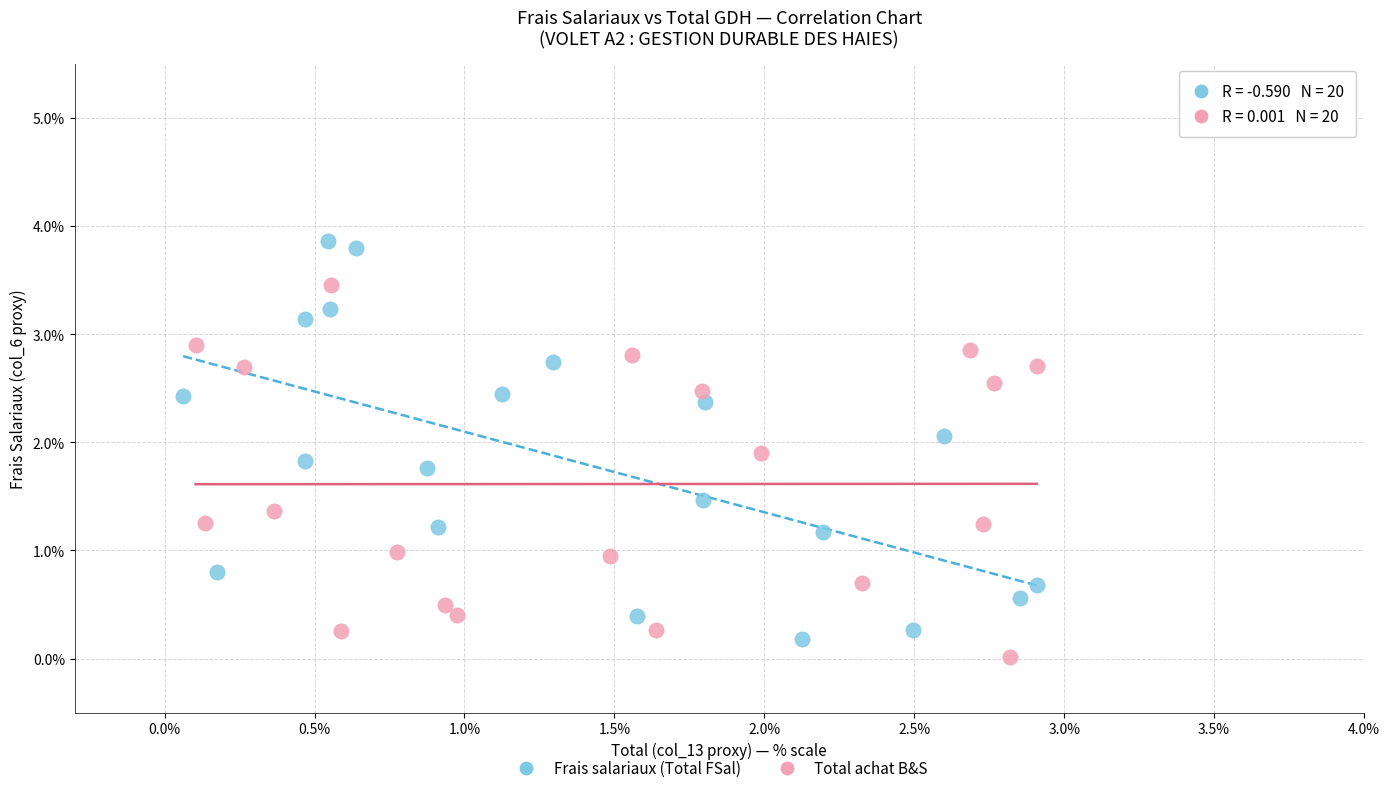

Which series contains the highest Y value?

Frais salariaux (Total FSal)